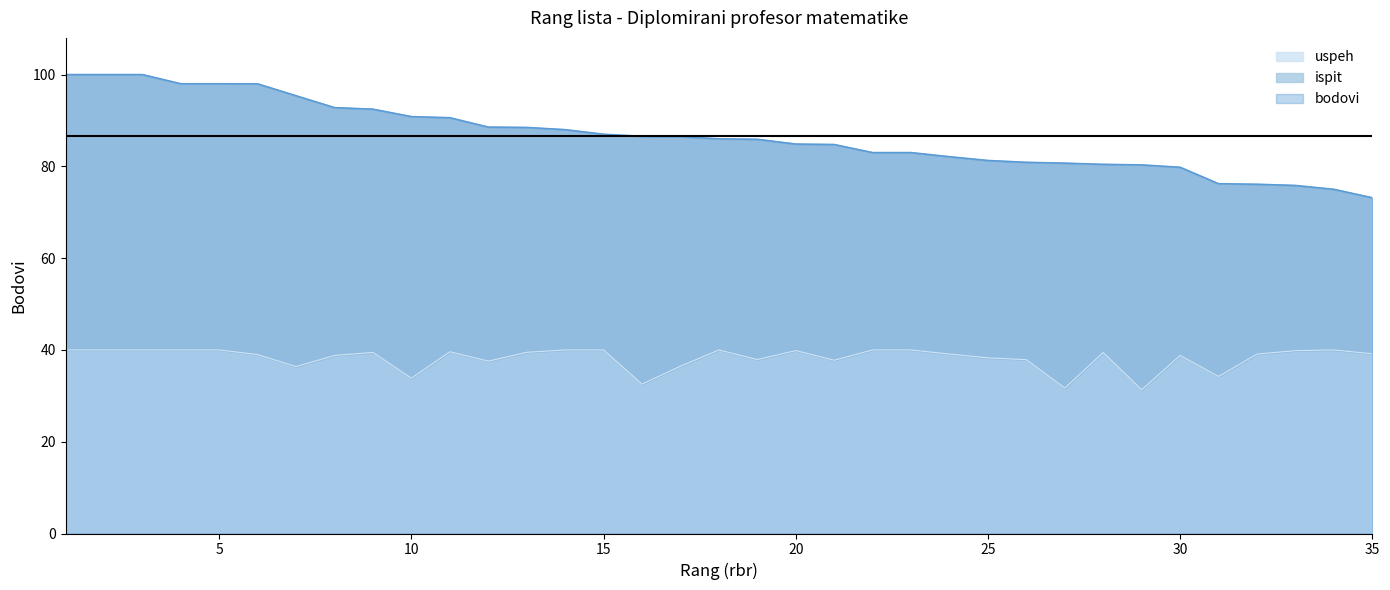

True or false: uspeh and bodovi intersect in this chart.

False